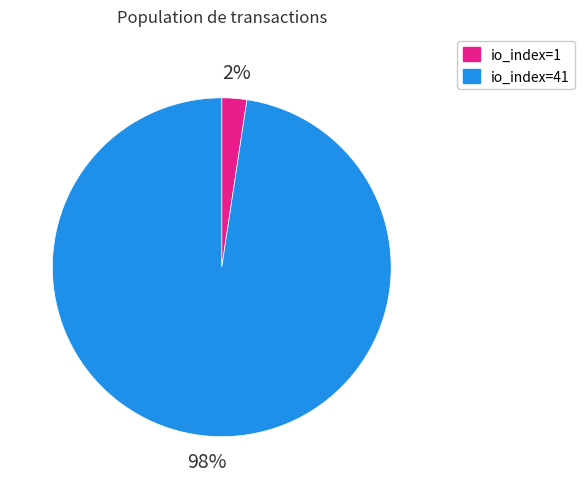

What is the smallest slice in the pie chart?

io_index=1